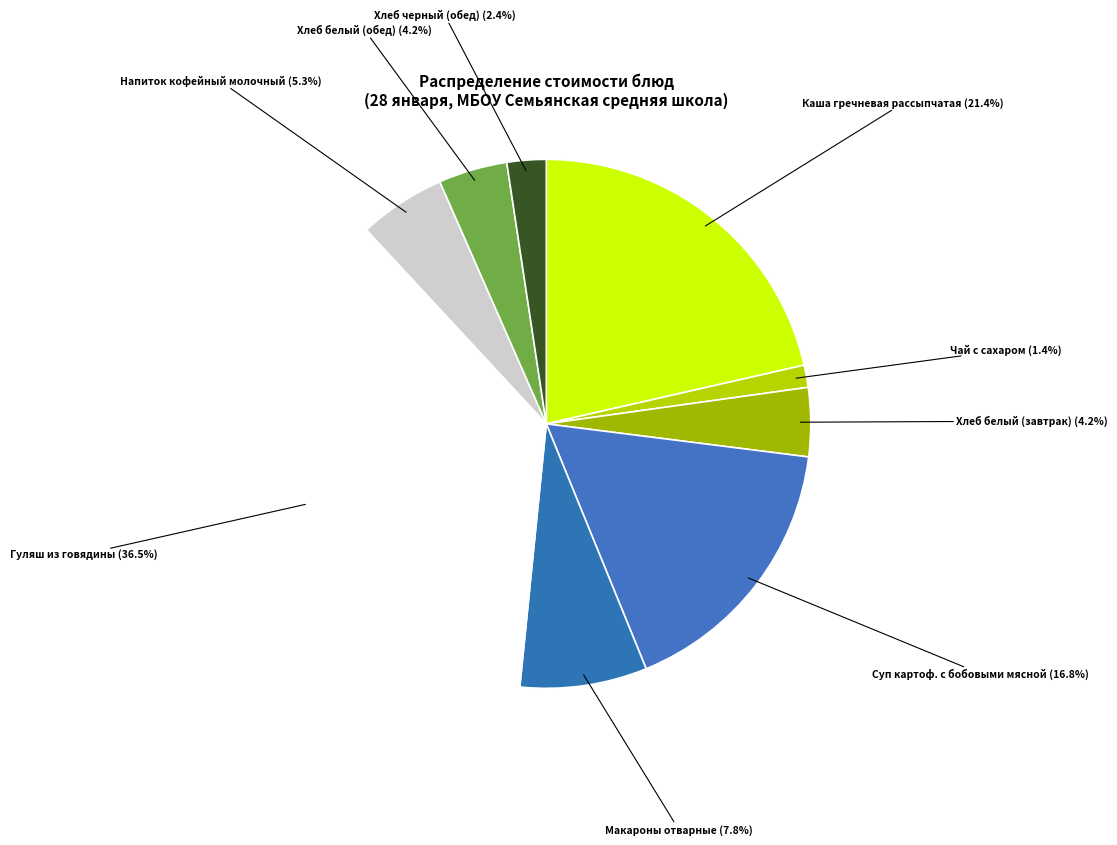

How many segments does this pie chart have?

9